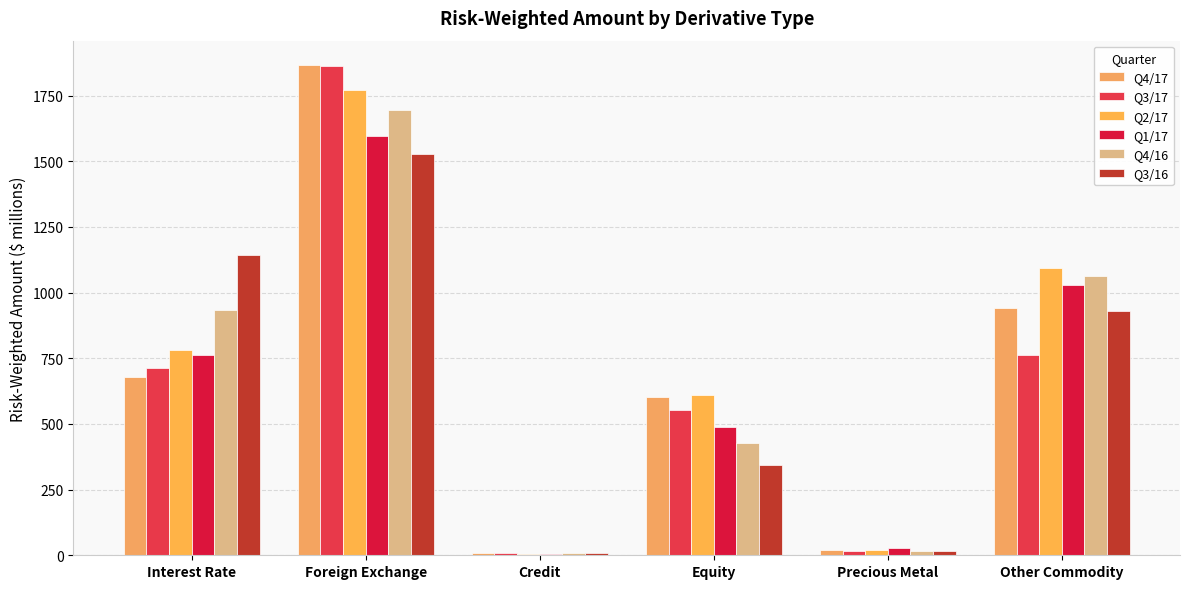

What are all the series names shown in the legend?

Q4/17, Q3/17, Q2/17, Q1/17, Q4/16, Q3/16